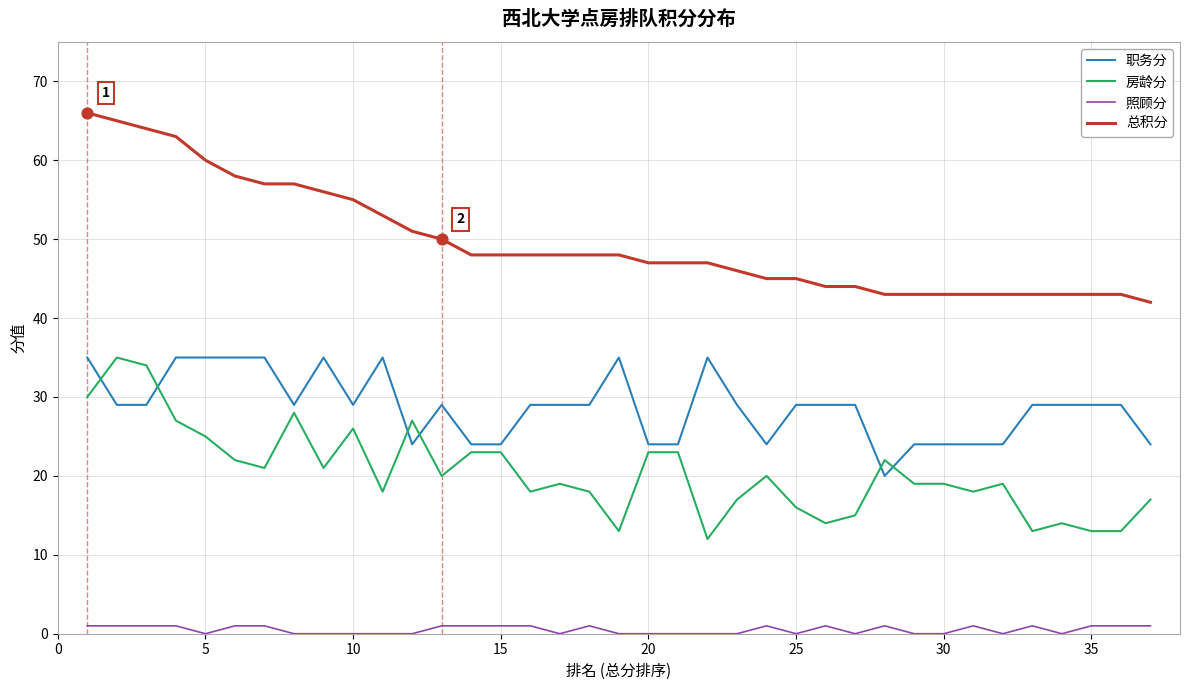

Which series has the largest total across all categories?

总积分